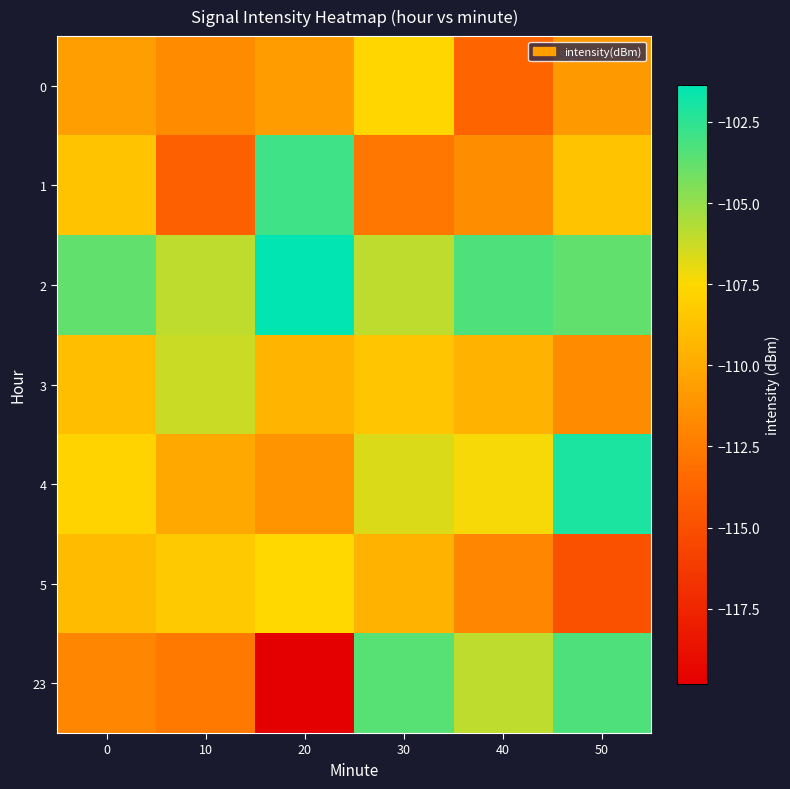

Reading right to left, what are all the values shown in this chart?

0: 50=-110.9	40=-113.7	30=-107.7	20=-110.8	10=-111.7	0=-110.6
1: 50=-108.7	40=-111.5	30=-112.7	20=-102.9	10=-114.0	0=-108.7
2: 50=-103.8	40=-103.3	30=-106.0	20=-101.4	10=-105.9	0=-103.8
3: 50=-111.6	40=-109.6	30=-108.6	20=-109.4	10=-106.2	0=-108.9
4: 50=-102.1	40=-107.3	30=-106.6	20=-111.2	10=-110.0	0=-107.8
5: 50=-114.9	40=-111.9	30=-109.6	20=-107.6	10=-108.3	0=-109.1
23: 50=-103.3	40=-106.0	30=-103.5	20=-119.8	10=-112.6	0=-111.9